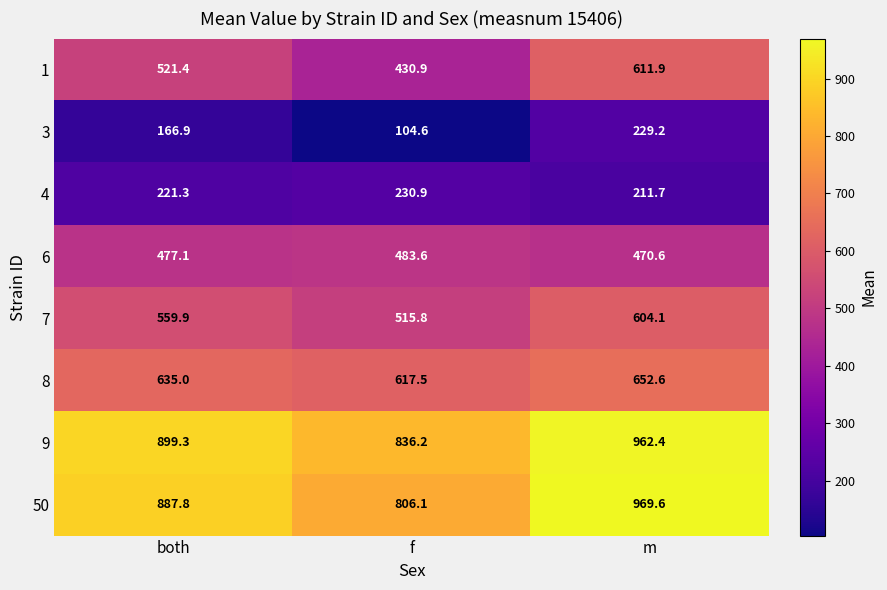

What is the difference between the maximum and minimum values in the 3 series?

124.6